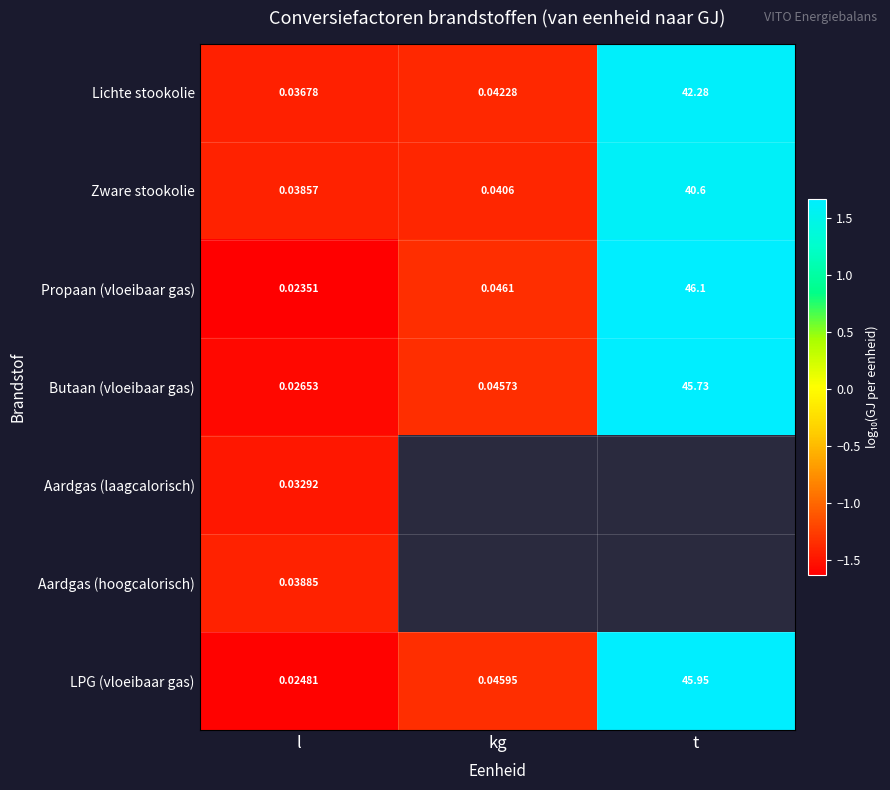

Rank the categories by Butaan (vloeibaar gas) value from highest to lowest.

t, kg, l